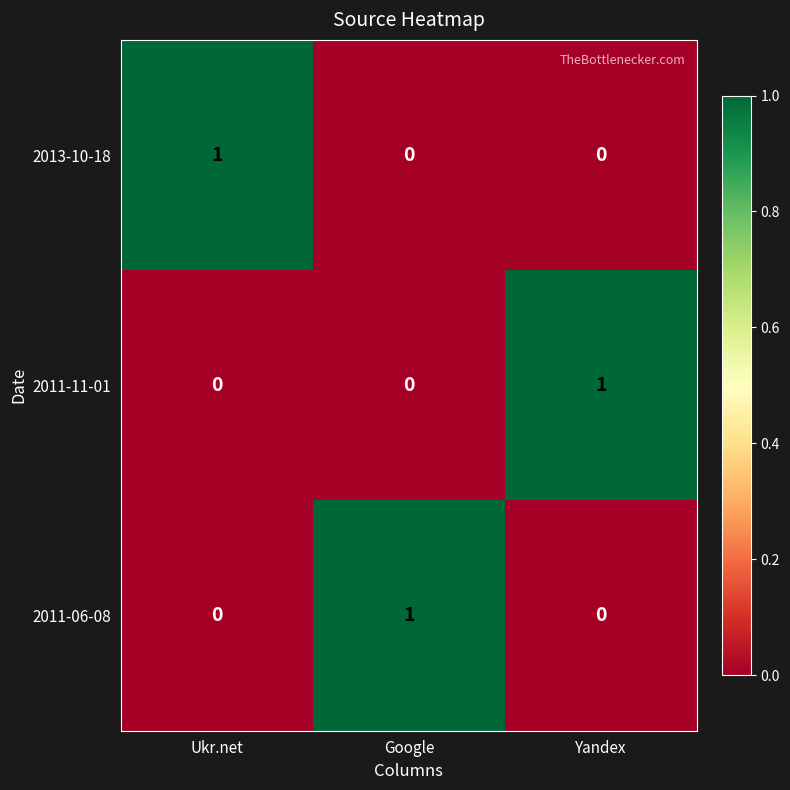

How many values in 2011-06-08 are above zero?

1